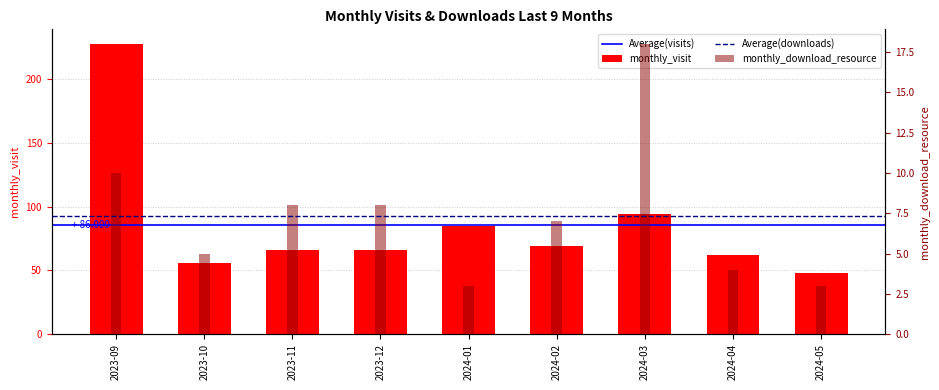

Between 2023-09 and 2023-11, which is larger?

2023-09